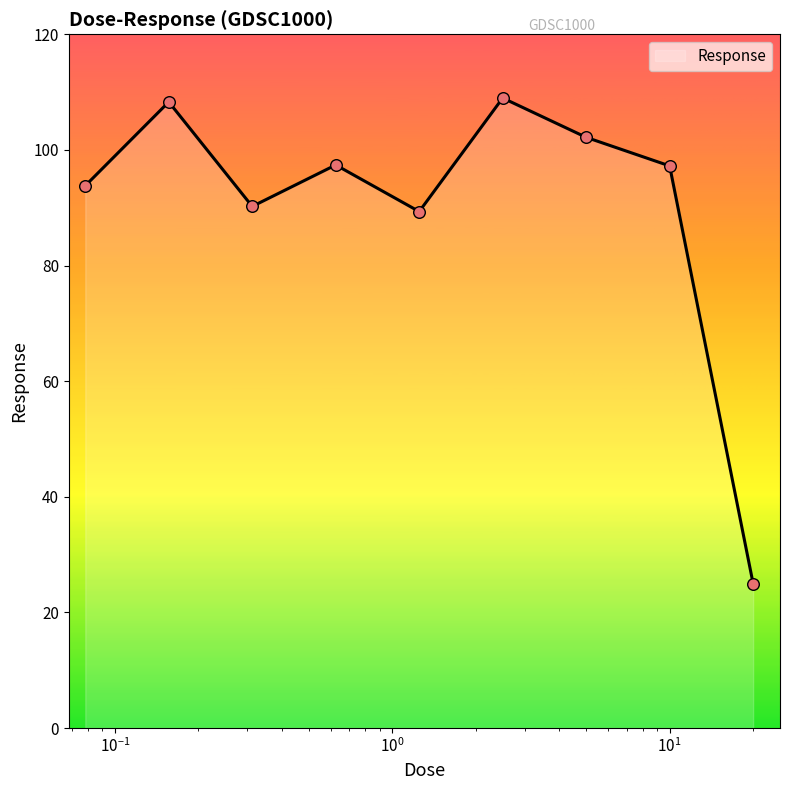

What is the difference between the maximum and minimum values?

84.0